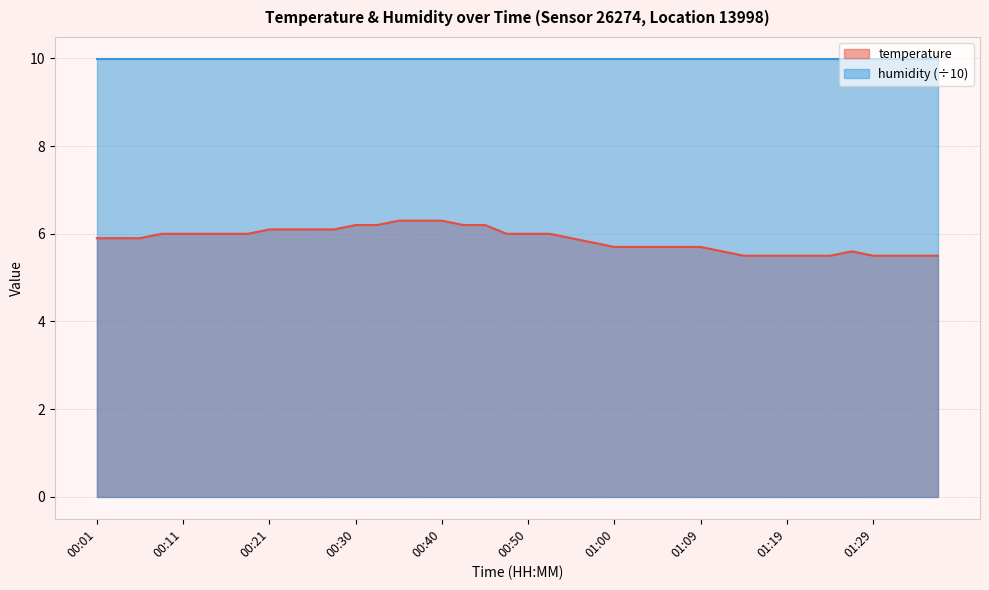

What is the label of the 14th point from the right?

01:04